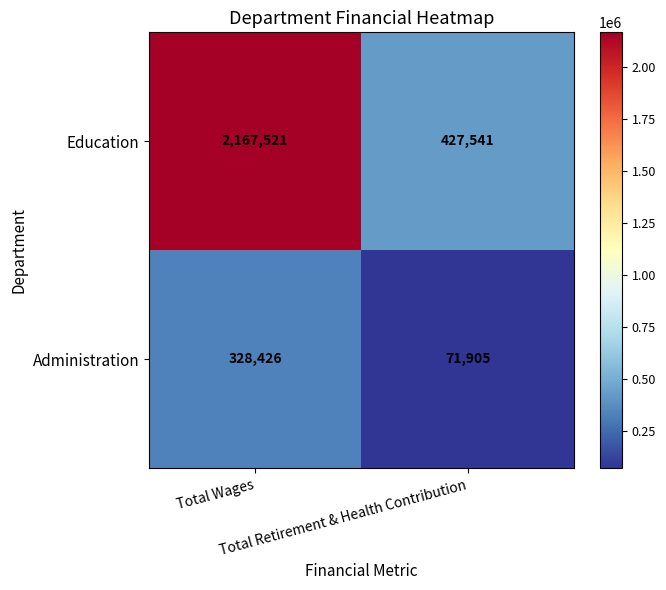

What is the minimum value shown in the chart?

71905